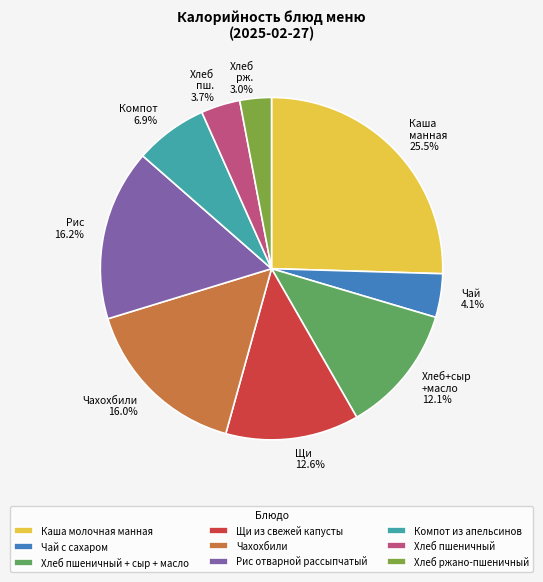

How many segments does this pie chart have?

9